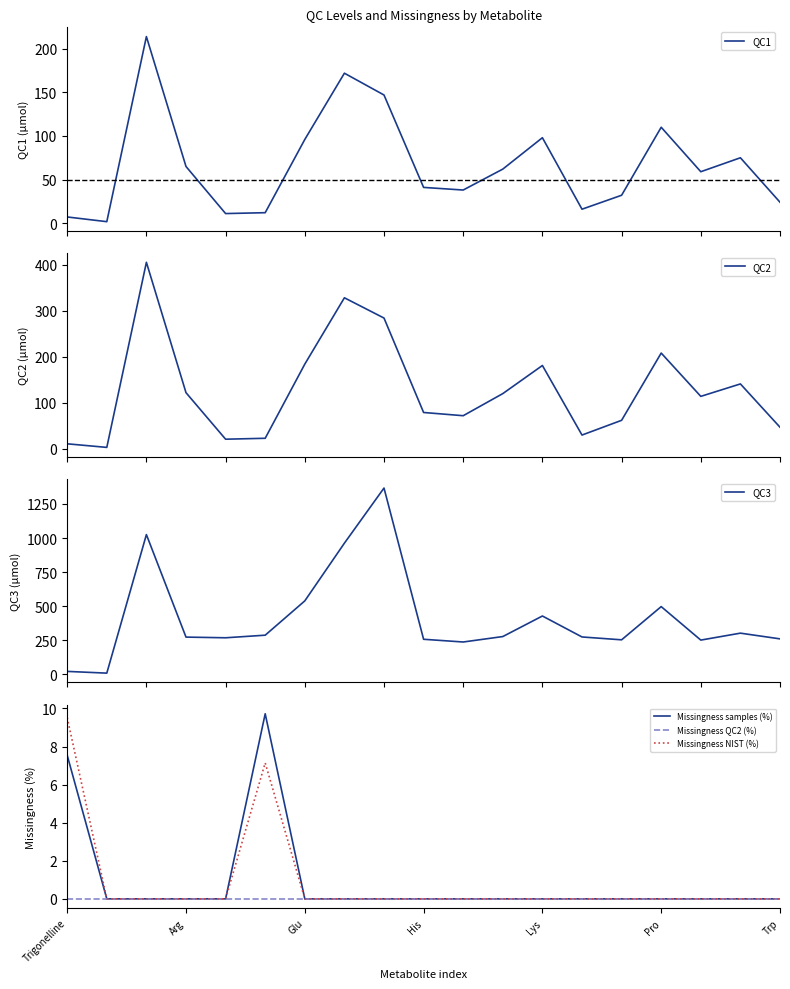

How many lines are shown in the chart?

6